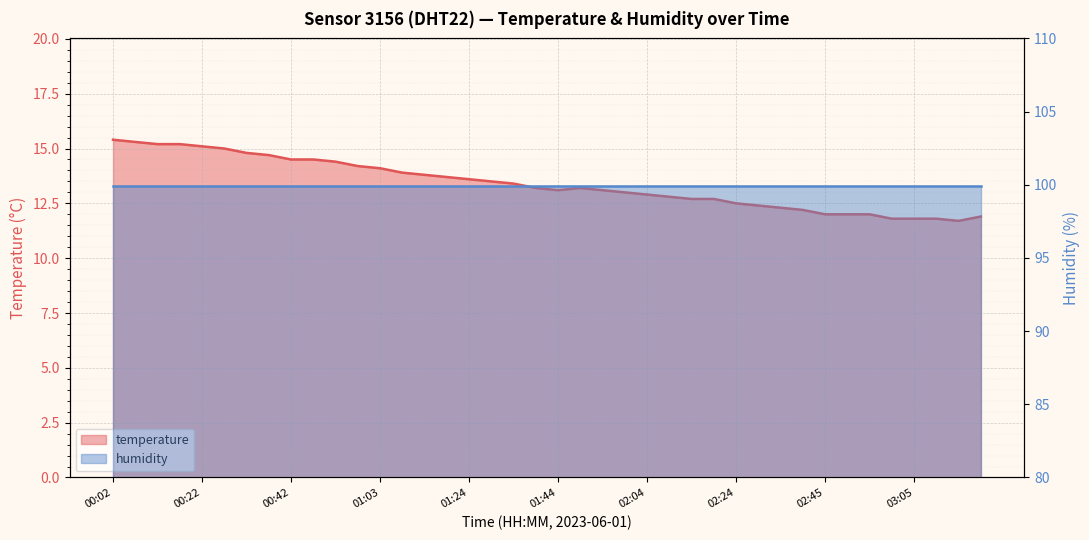

At which label does the data first exceed 13?

00:02